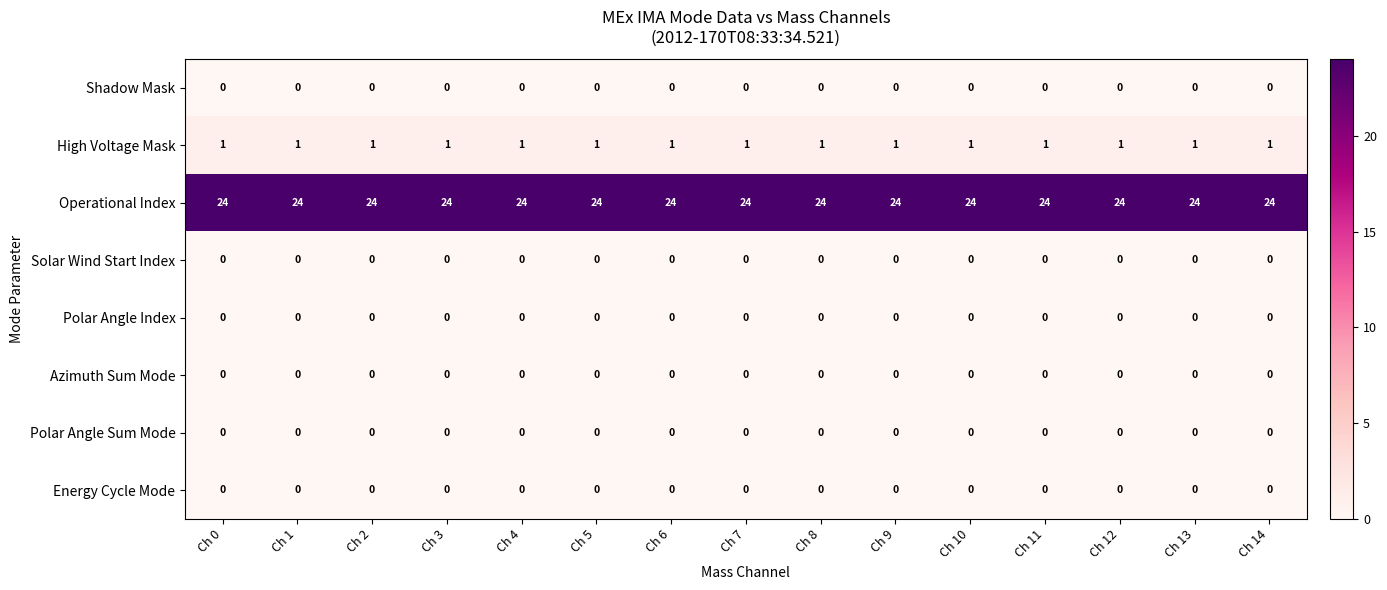

What is the difference between the highest and lowest values at Ch 13?

24